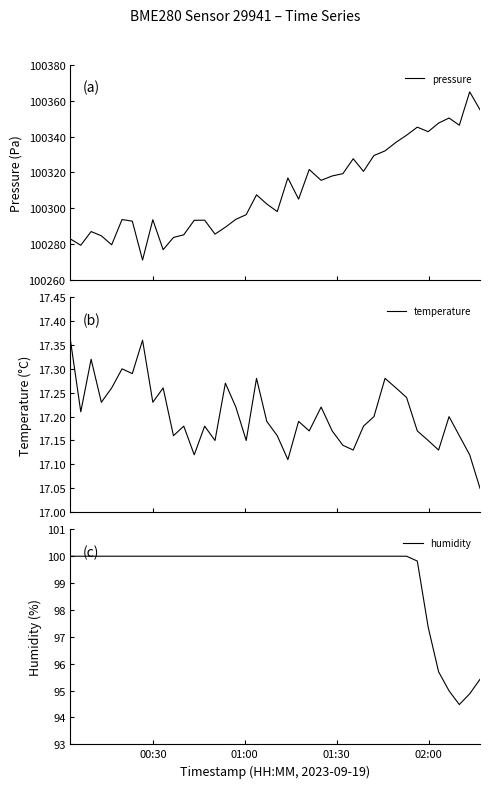

True or false: pressure has more than 1 interior local peaks.

True